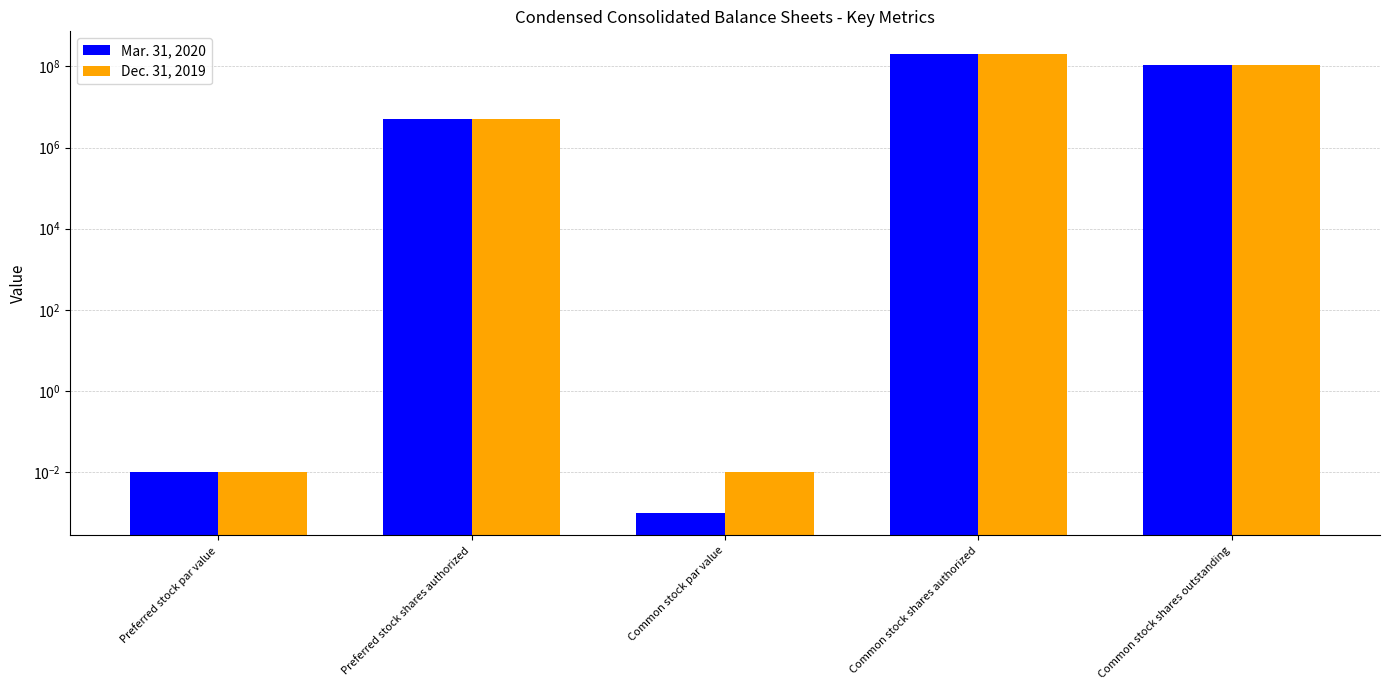

What is the highest value of the Mar. 31, 2020 series?

200000000.0